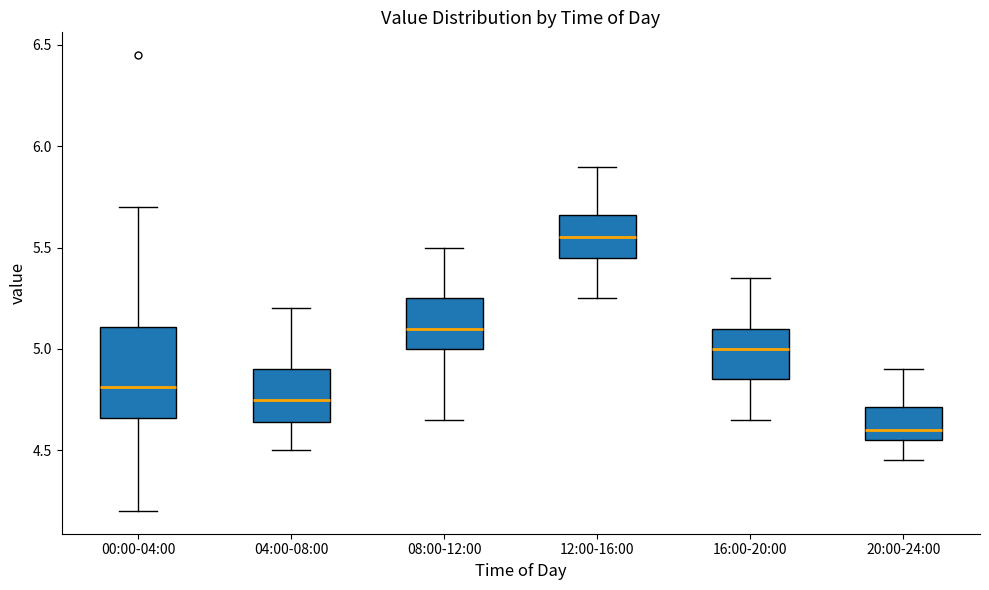

Reading left to right, read every box against the y-axis: the position of its median line, the range the box covers, and the ends of its whiskers. The values are not printed on the chart, so give them approximately, as read against the axis.

00:00-04:00: median 4.80, box 4.65 to 5.10, whiskers 4.20 to 5.70
04:00-08:00: median 4.75, box 4.65 to 4.90, whiskers 4.50 to 5.20
08:00-12:00: median 5.10, box 5.00 to 5.25, whiskers 4.65 to 5.50
12:00-16:00: median 5.55, box 5.45 to 5.65, whiskers 5.25 to 5.90
16:00-20:00: median 5.00, box 4.85 to 5.10, whiskers 4.65 to 5.35
20:00-24:00: median 4.60, box 4.55 to 4.70, whiskers 4.45 to 4.90